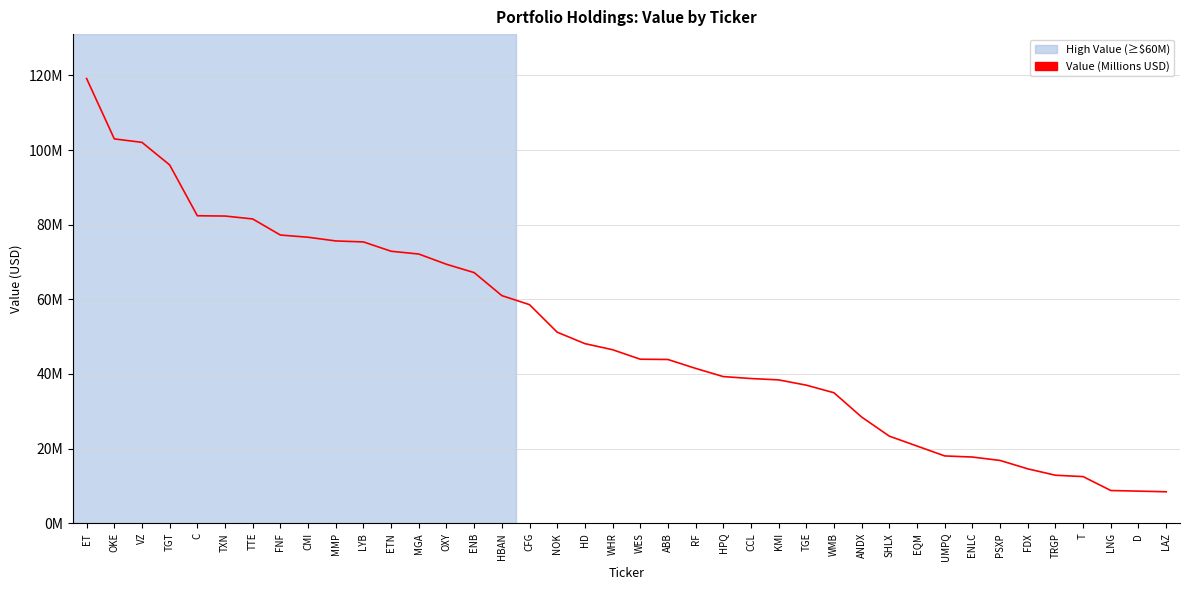

How many lines are shown in the chart?

1